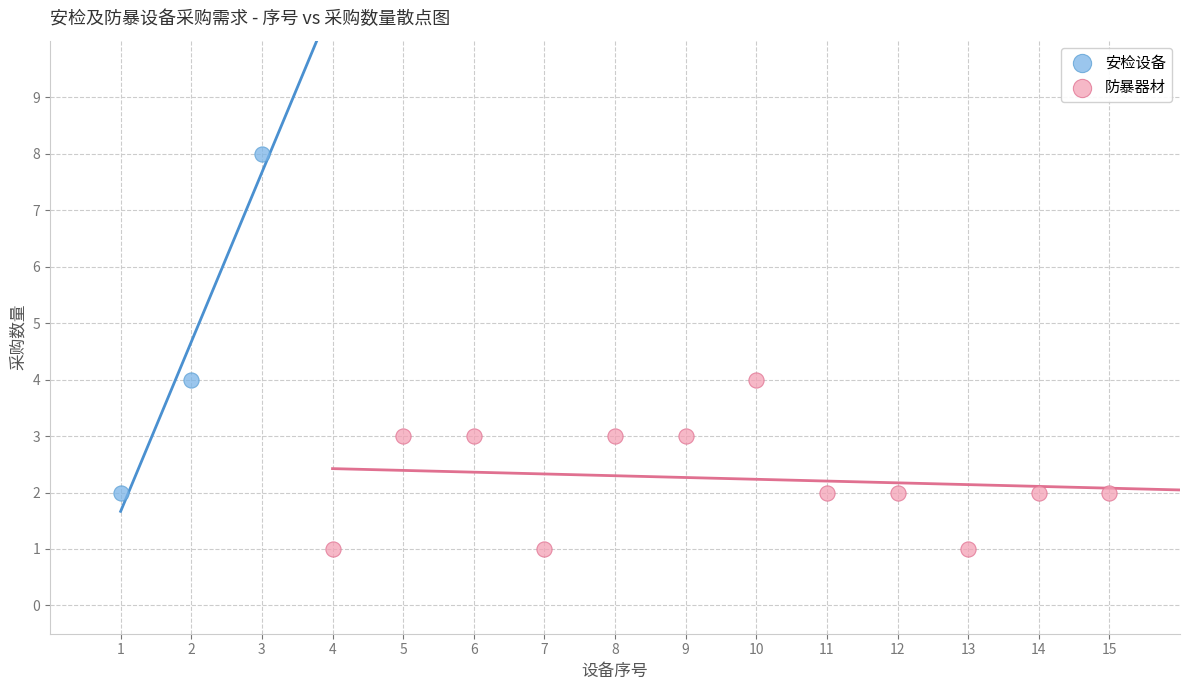

Which series has the largest Y range (max minus min)?

安检设备